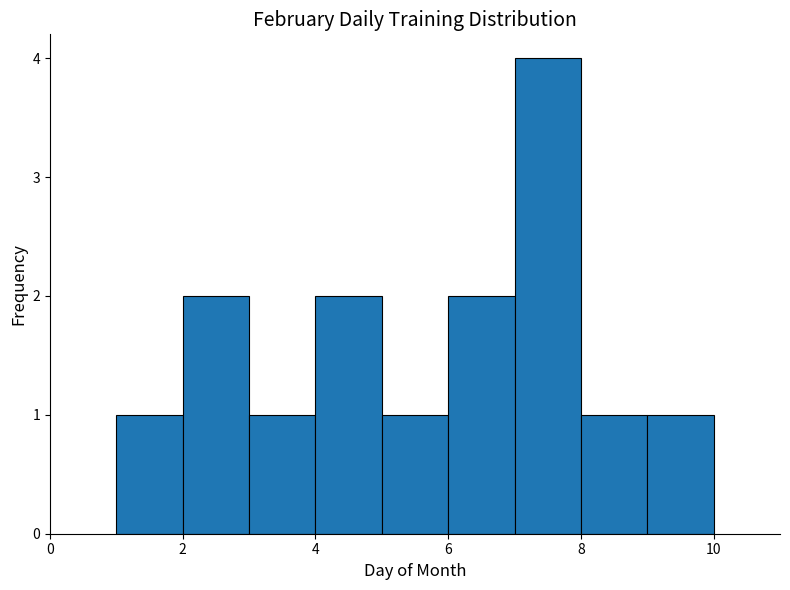

Over which range of the x-axis is the bar tallest?

7 to 8